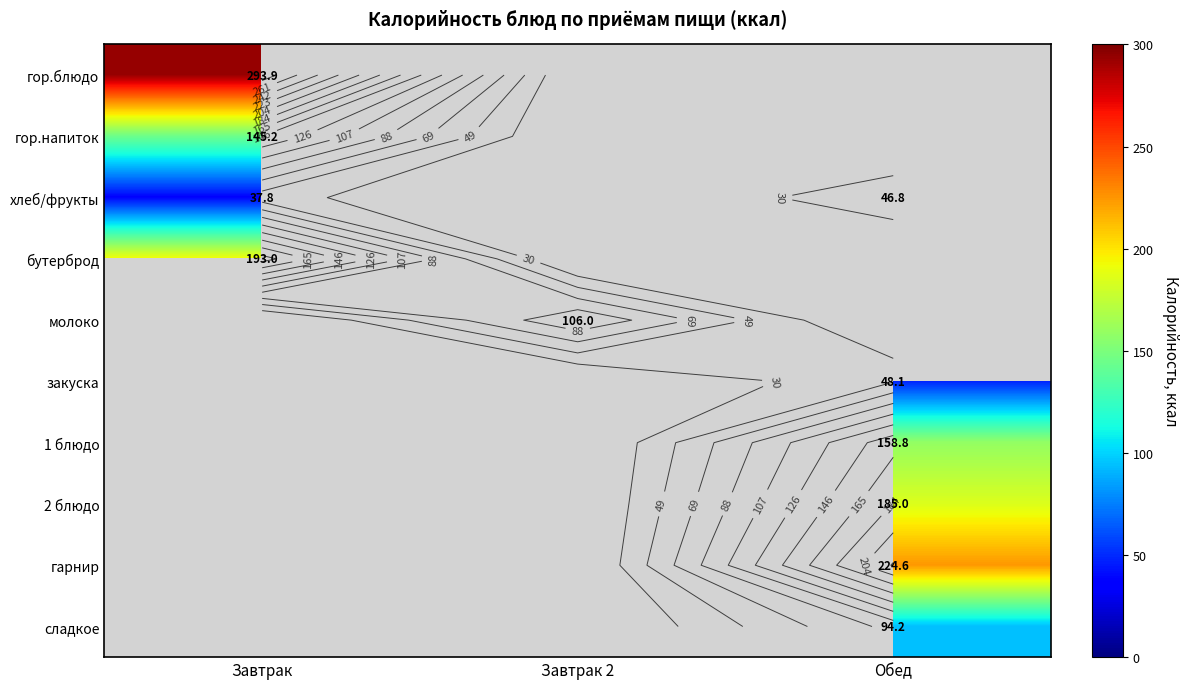

Where is гор.напиток nearest to the value 145?

Завтрак